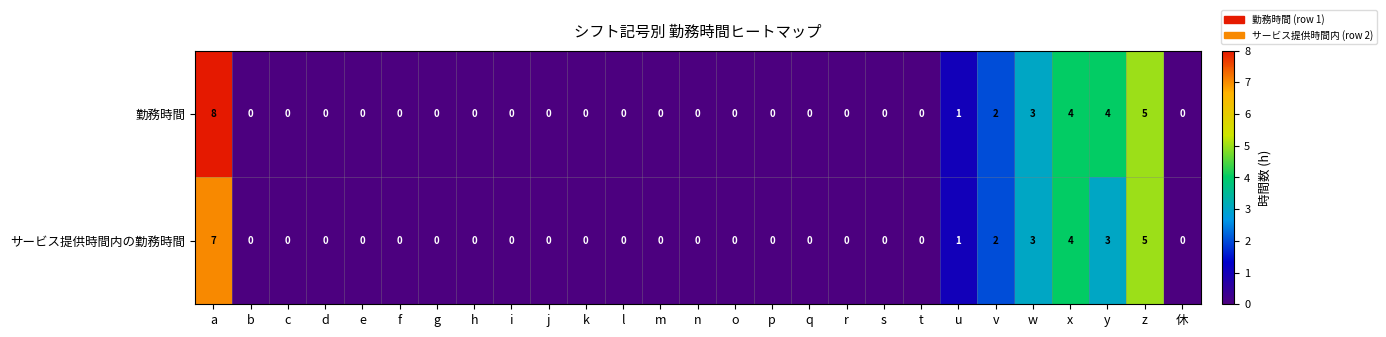

Rank the series by their average value, from lowest to highest.

サービス提供時間内の勤務時間, 勤務時間